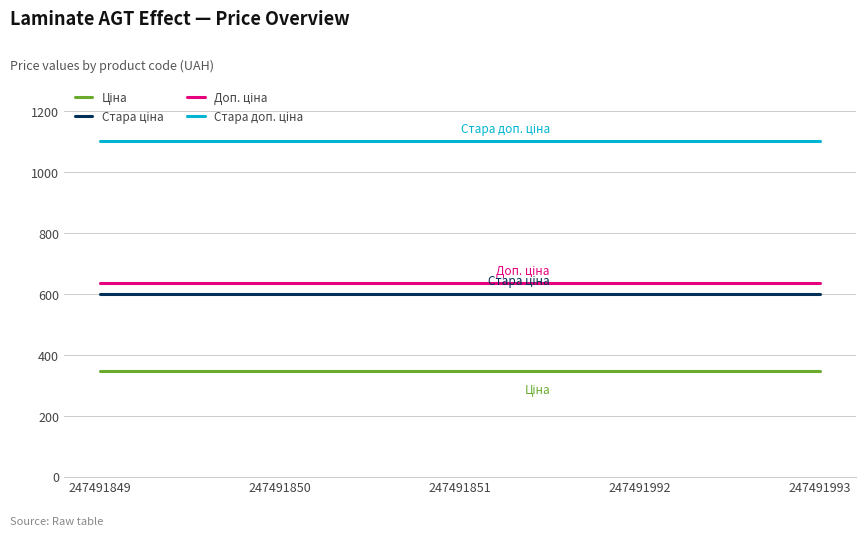

How many lines are shown in the chart?

4